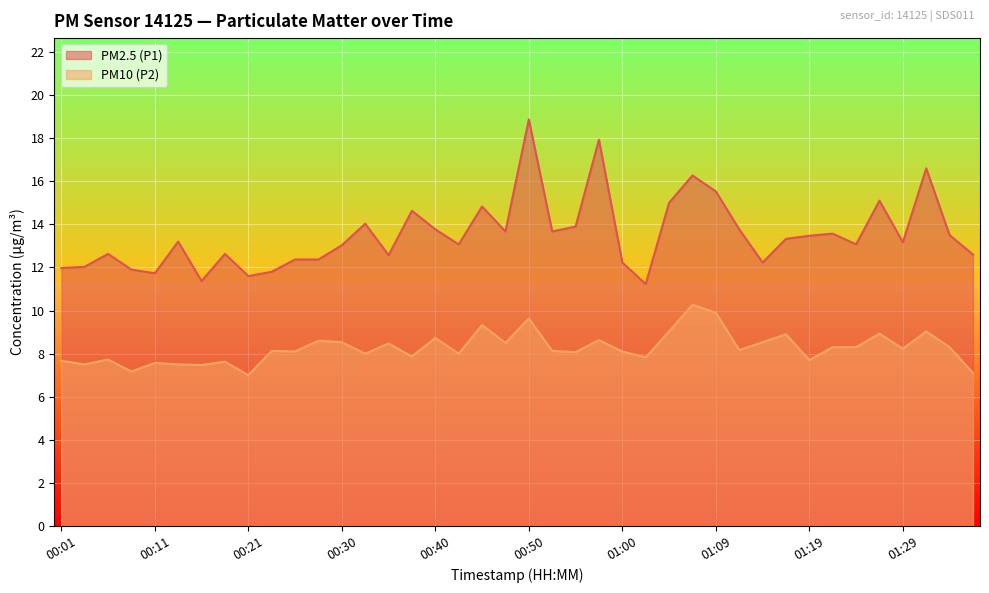

The PM10 (P2) series shows 11.2 at 00:35. True or false?

False